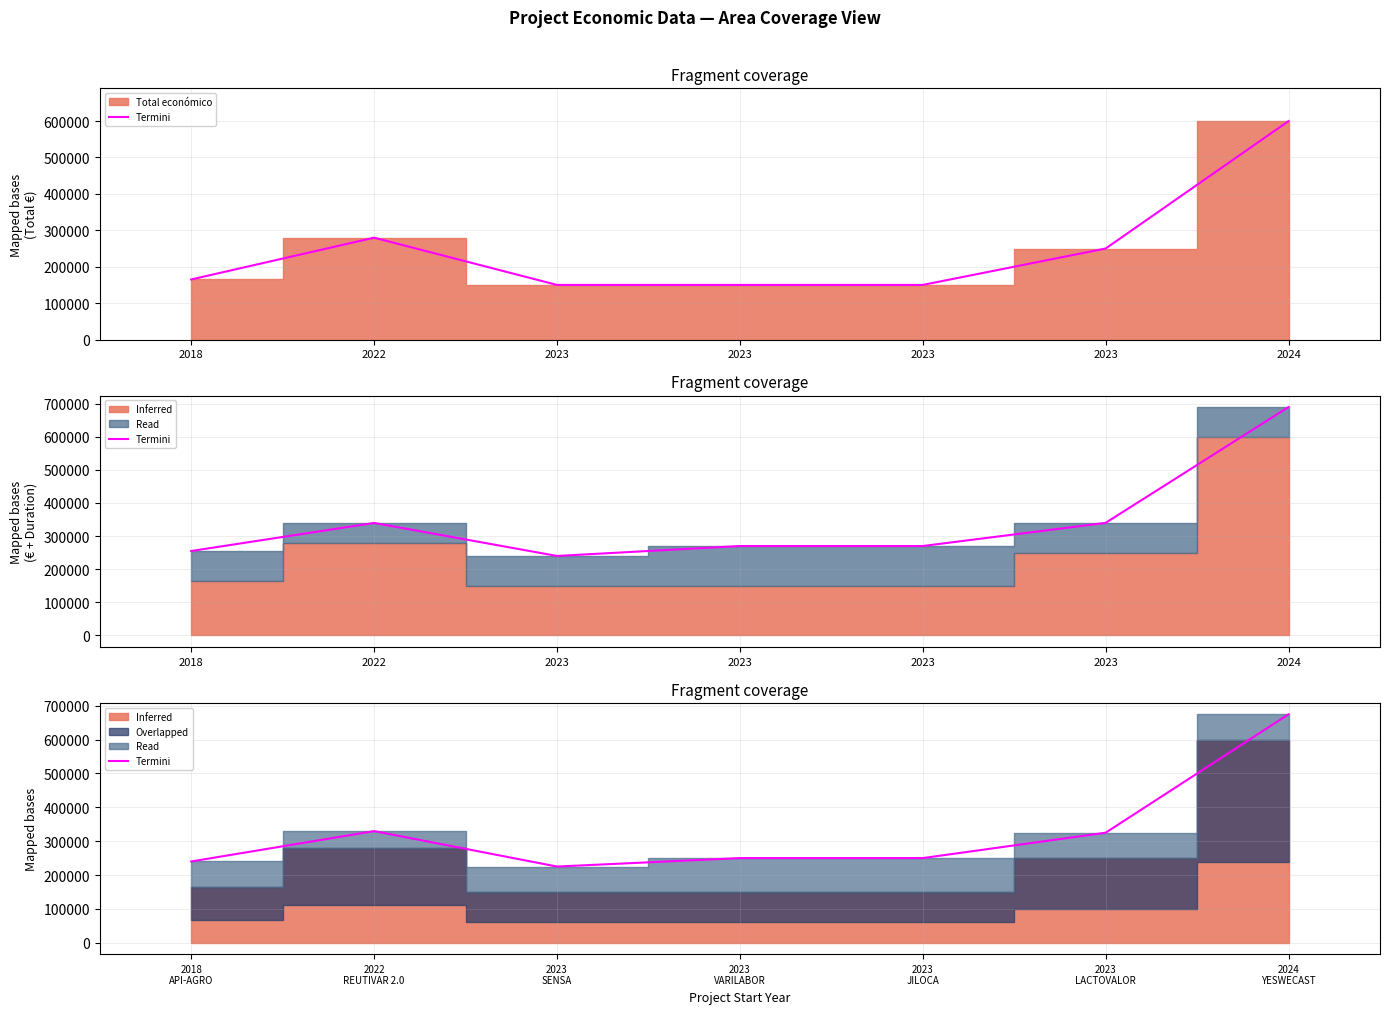

What is the minimum value shown in the chart?

225000